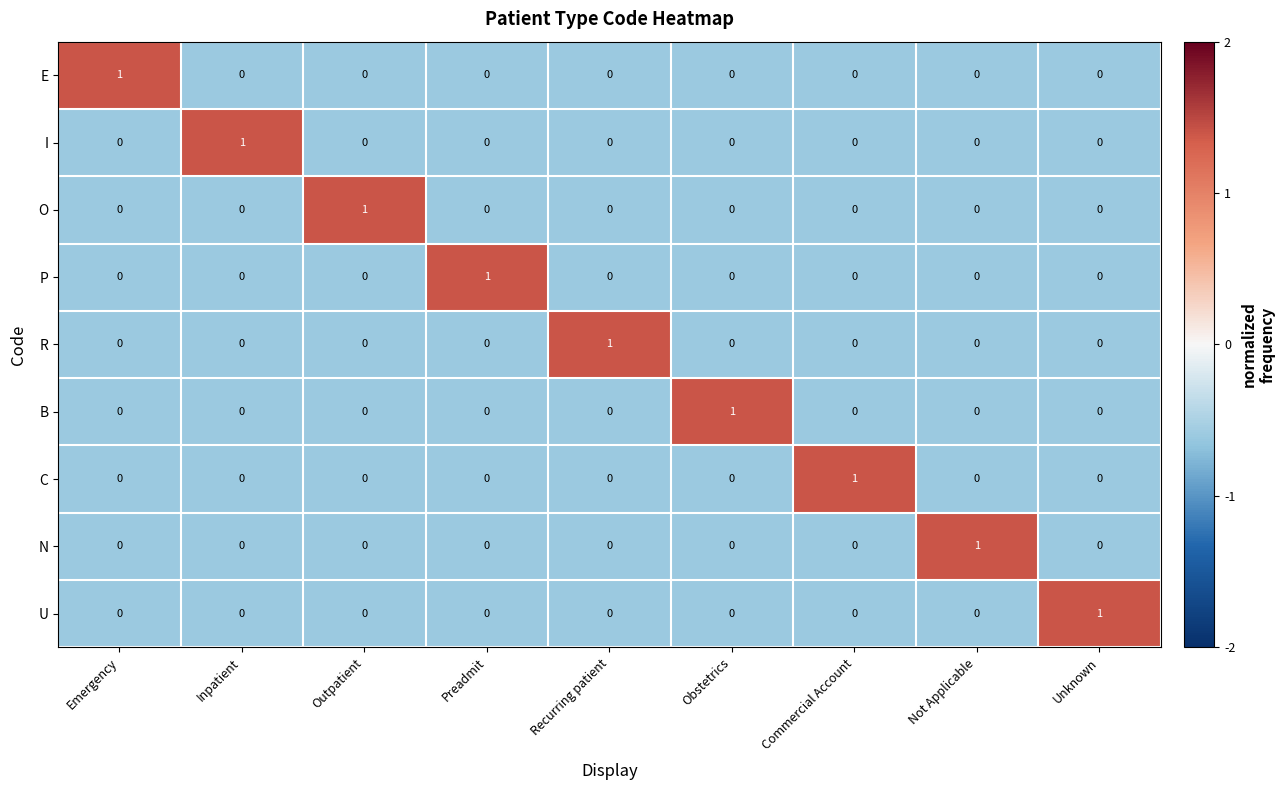

How many data points in N are above 0?

1